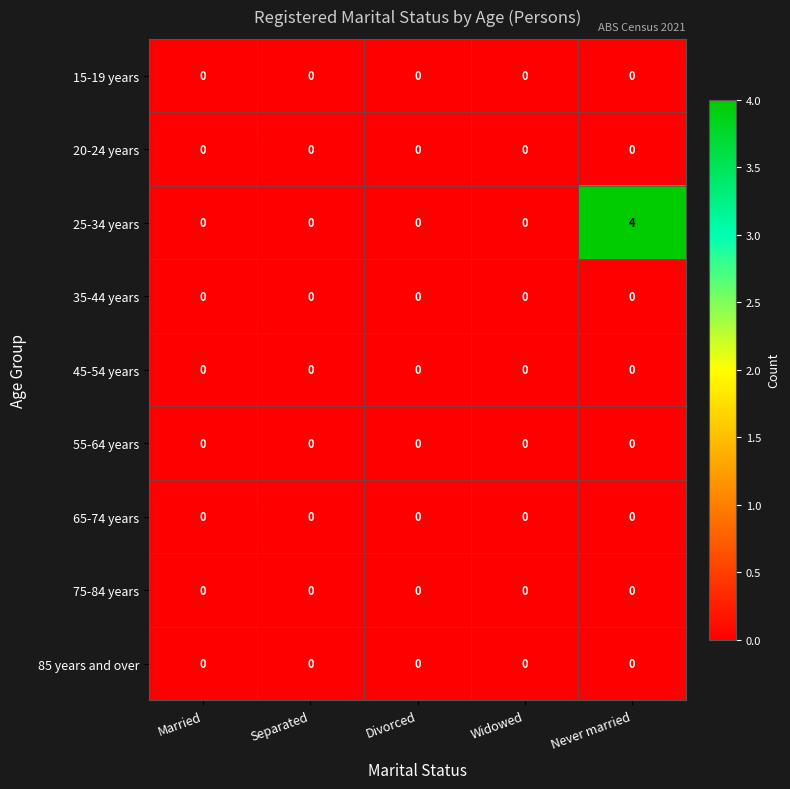

Which category has the highest value across all series?

Never married